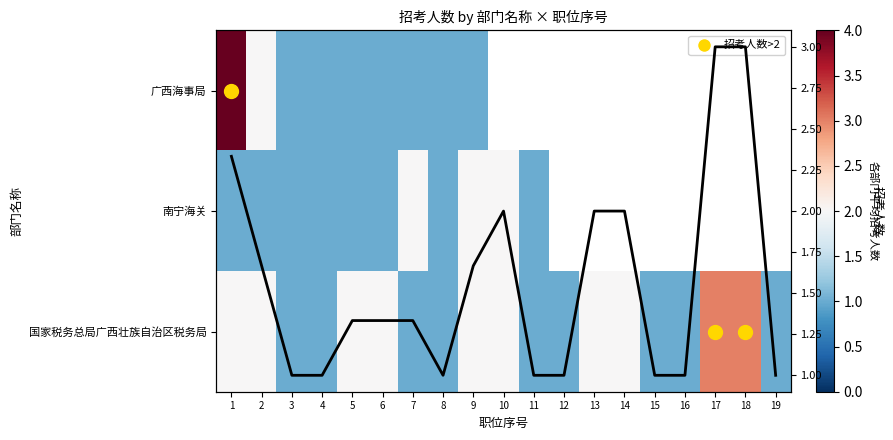

At which category is the sum across all series the highest?

1